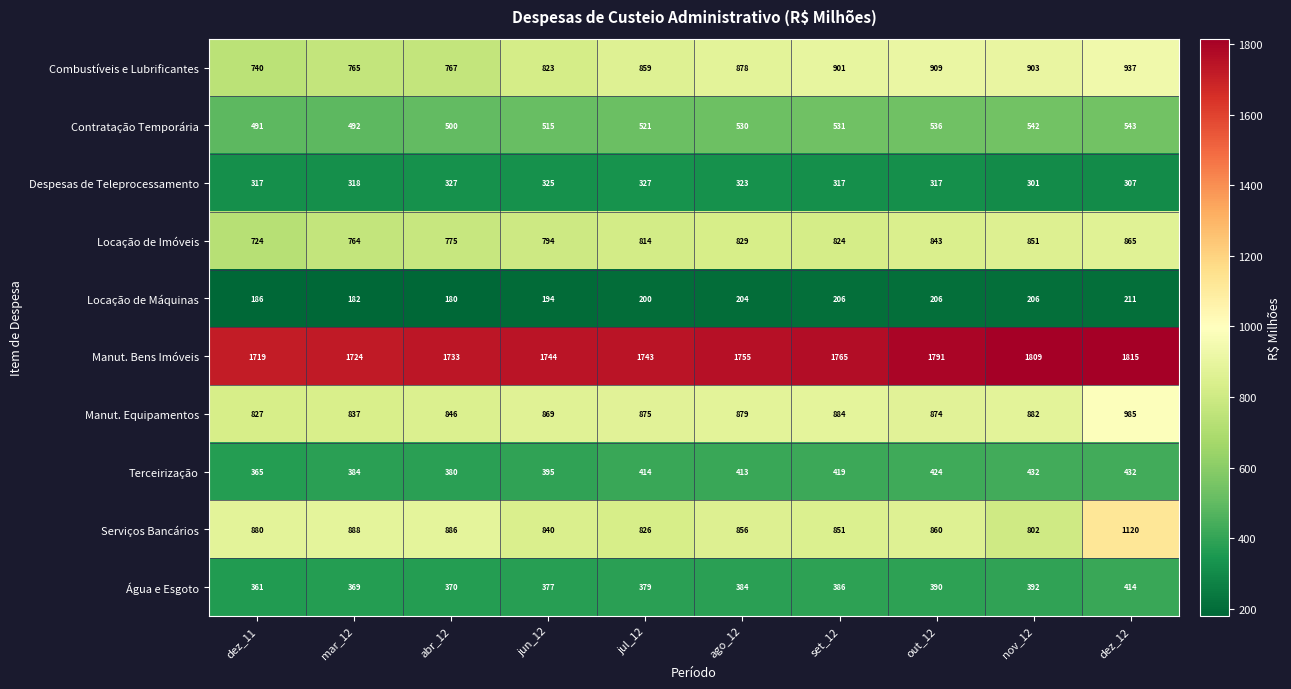

True or false: Serviços Bancários has a value of 860 at out_12.

True